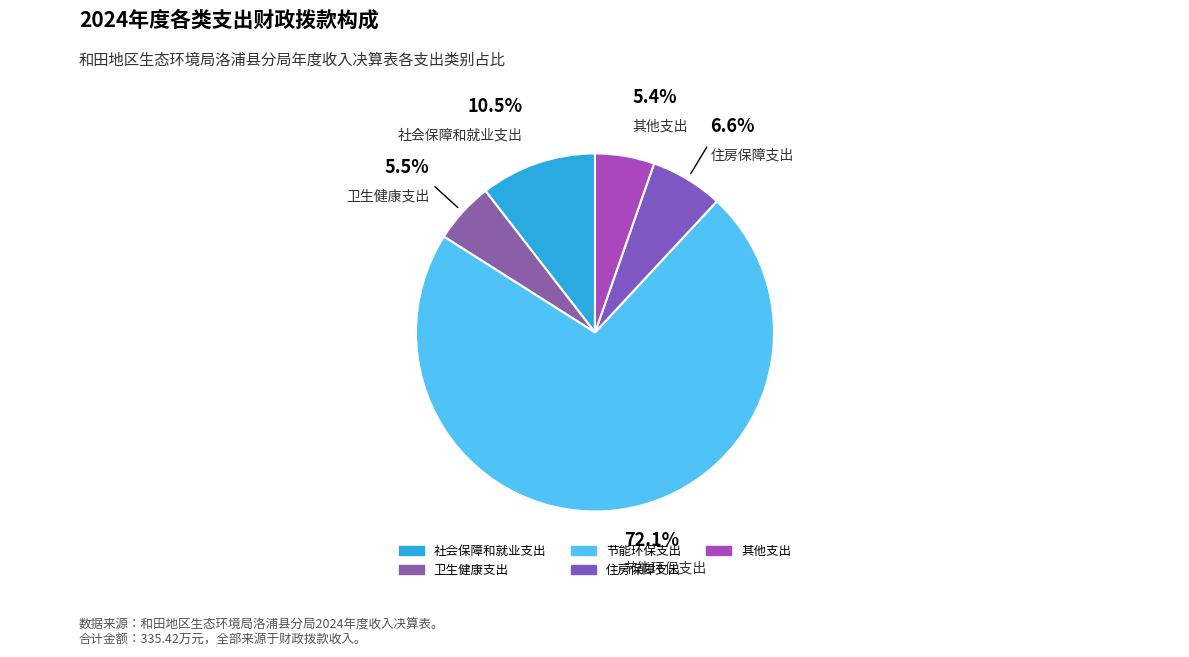

Which has a higher value, 社会保障和就业支出 or 节能环保支出?

节能环保支出